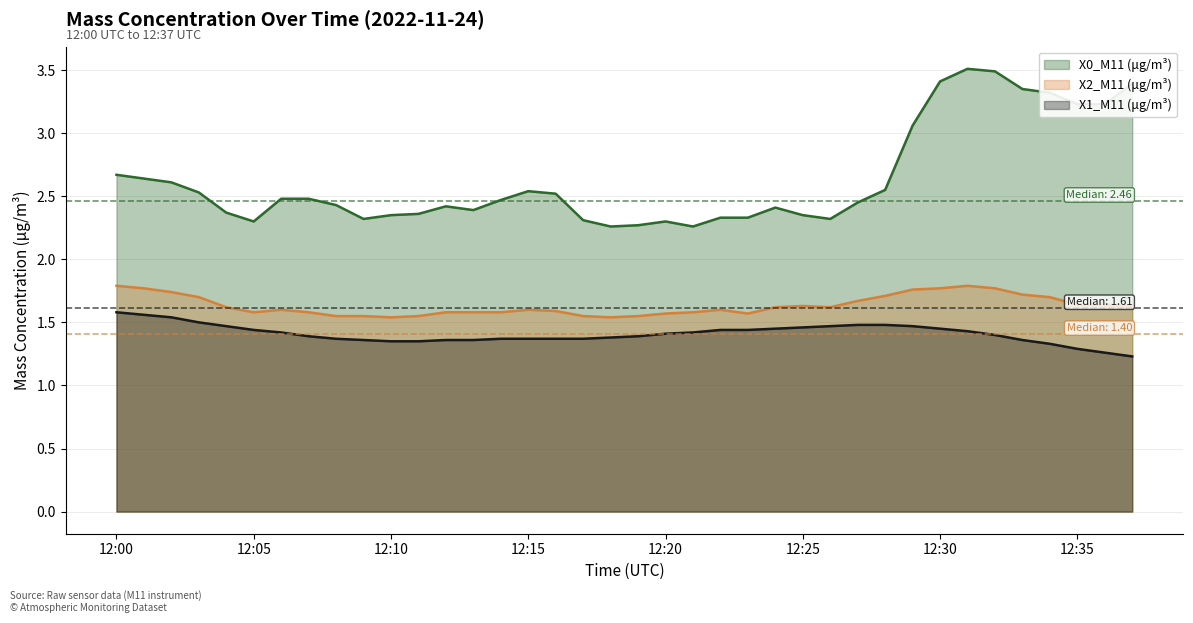

What is the value of the X2_M11 (μg/m³) point at the 34th from the left?

1.7